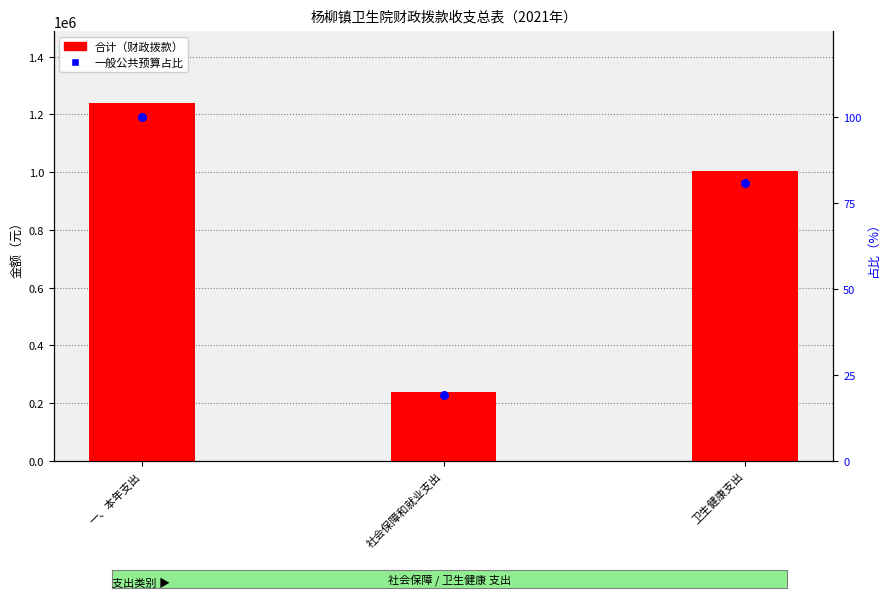

Which series has the largest Y range (max minus min)?

合计